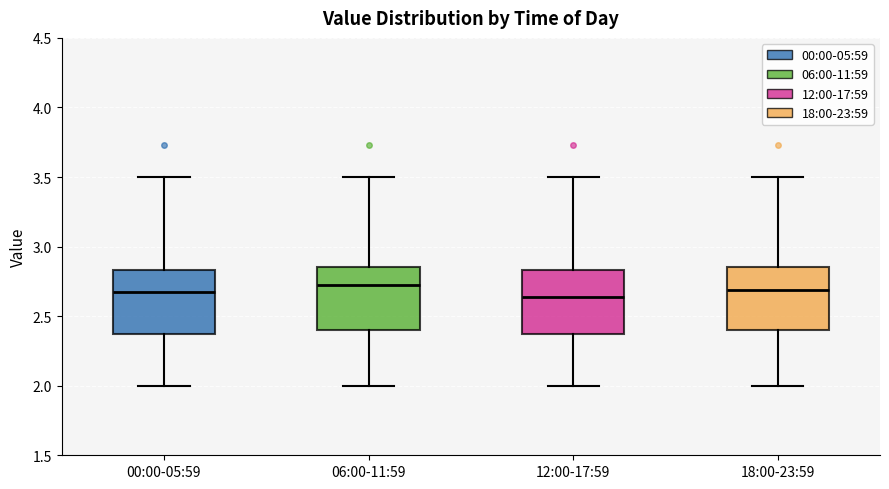

Reading left to right, transcribe this box plot: for each box, give where its median line is, the range the box spans, and where its two whiskers end, as read against the y-axis. The values are not printed on the chart, so give them approximately, as read against the axis.

00:00-05:59: median 2.65, box 2.40 to 2.85, whiskers 2.00 to 3.50
06:00-11:59: median 2.75, box 2.40 to 2.85, whiskers 2.00 to 3.50
12:00-17:59: median 2.65, box 2.40 to 2.85, whiskers 2.00 to 3.50
18:00-23:59: median 2.70, box 2.40 to 2.85, whiskers 2.00 to 3.50